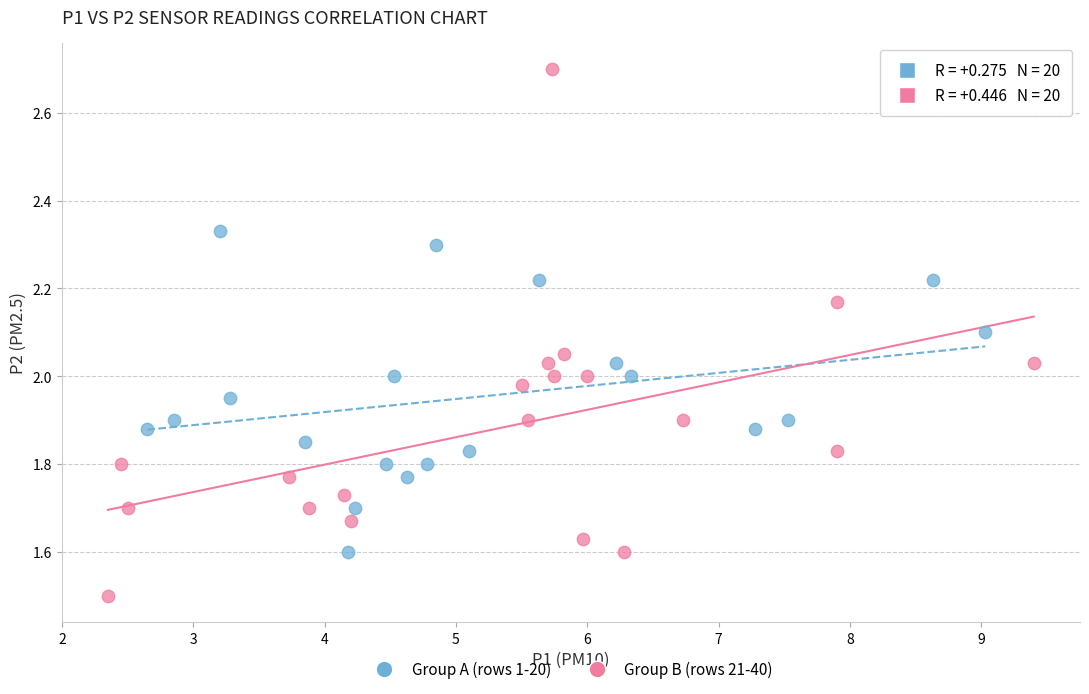

Which series contains the lowest Y value?

Group B (rows 21-40)